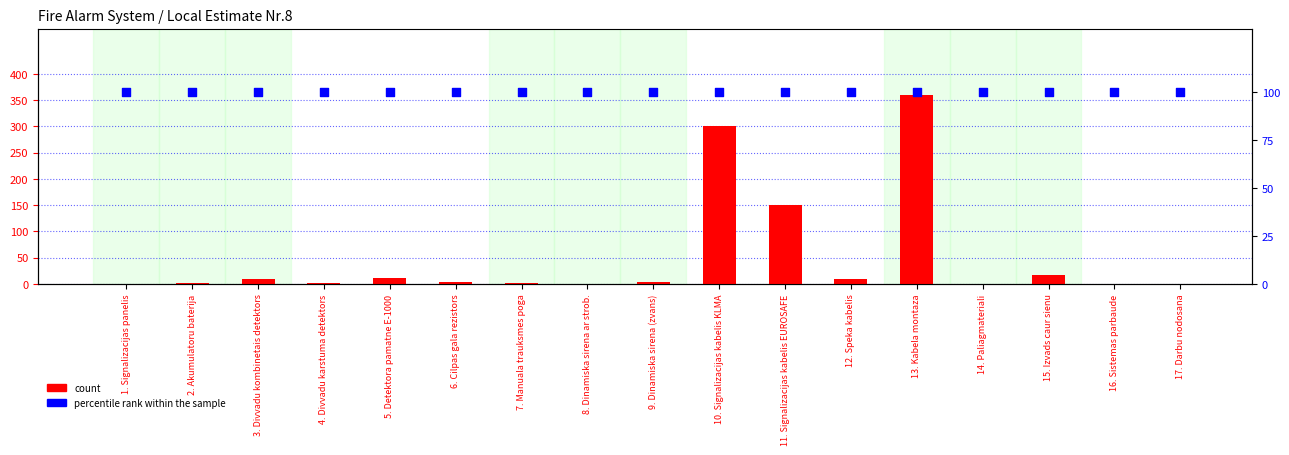

Which series reaches the minimum Y coordinate?

count